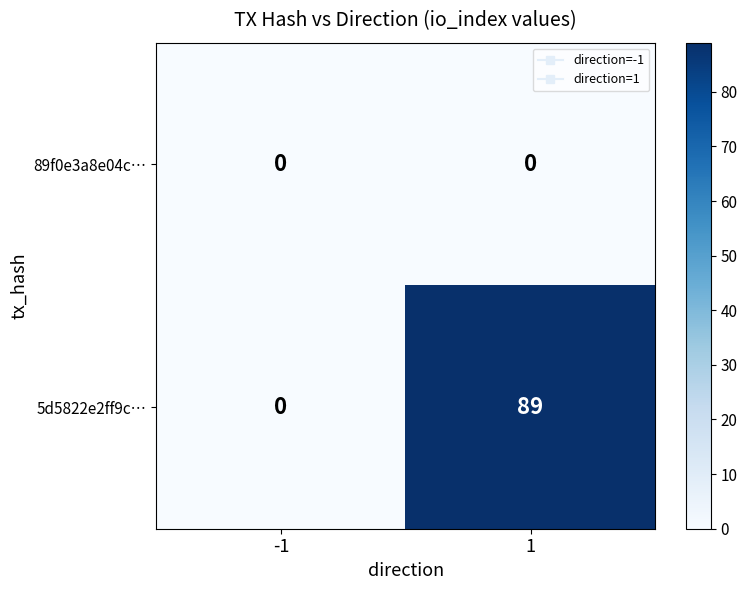

Which category has the highest value across all series?

1